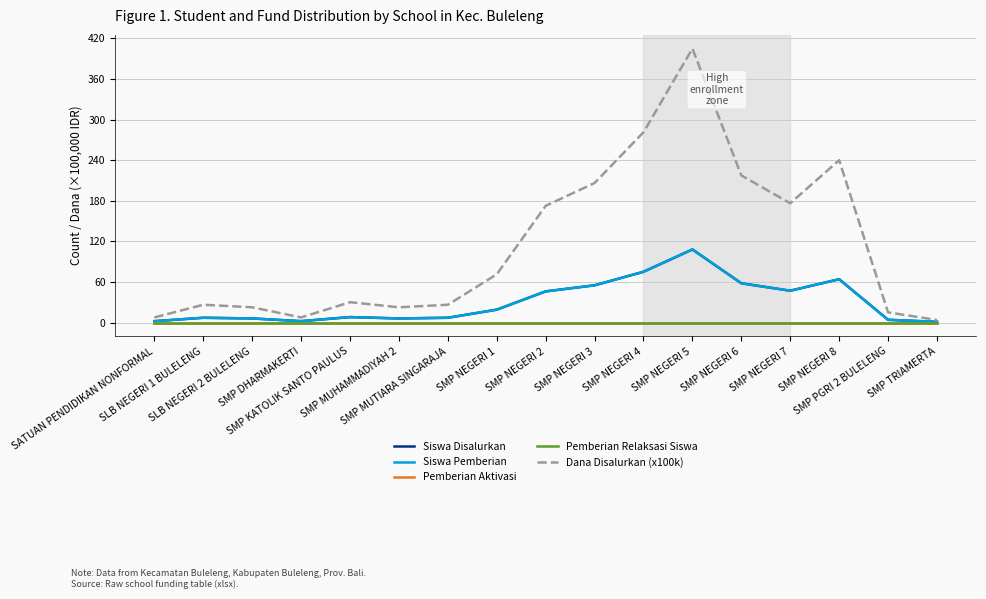

At which label does Siswa Pemberian reach its minimum?

SMP TRIAMERTA